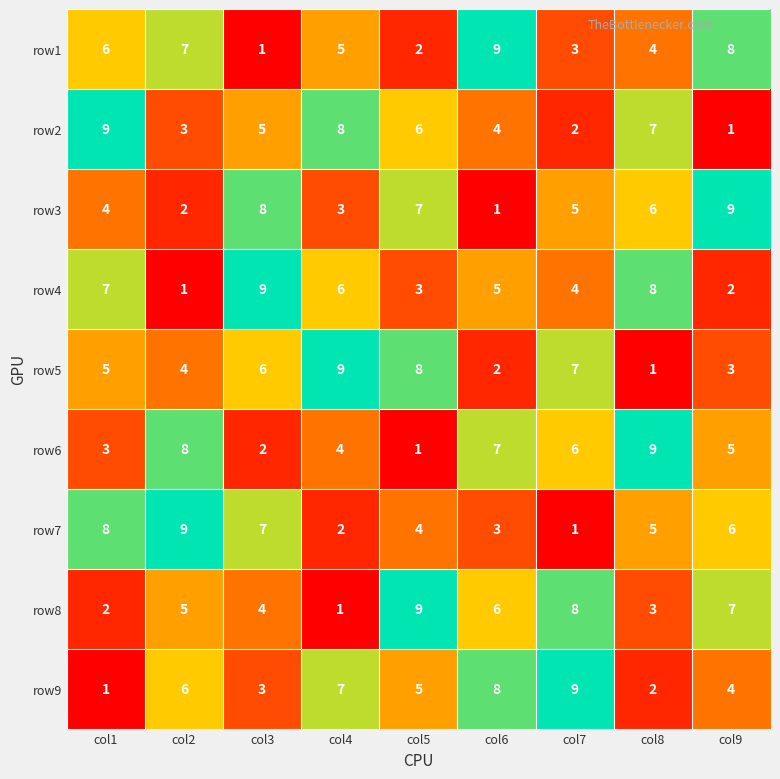

What is the approximate value of row3 at col4?

3